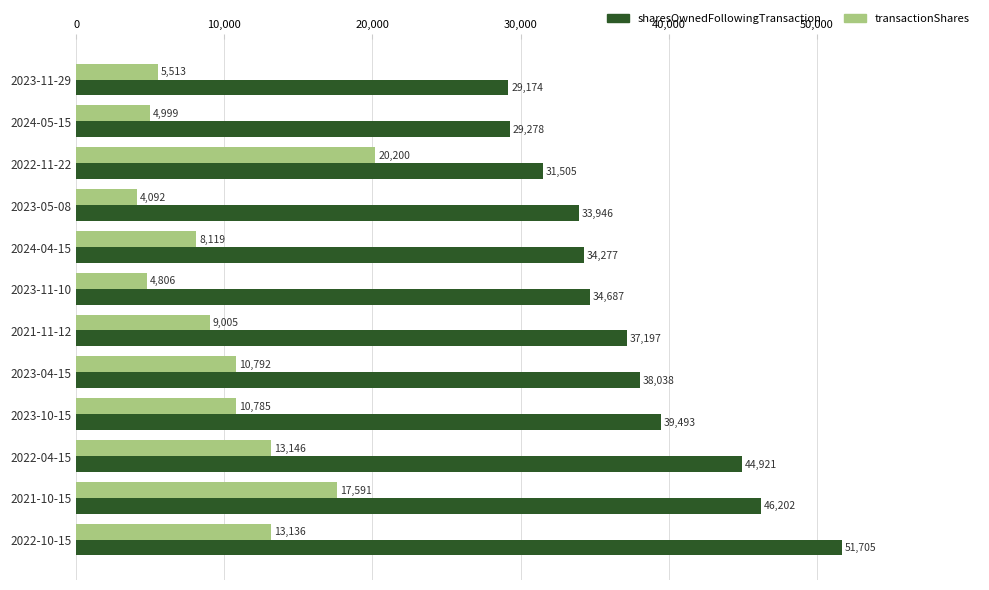

What is the spread (max minus min) of values at 2024-04-15?

26158